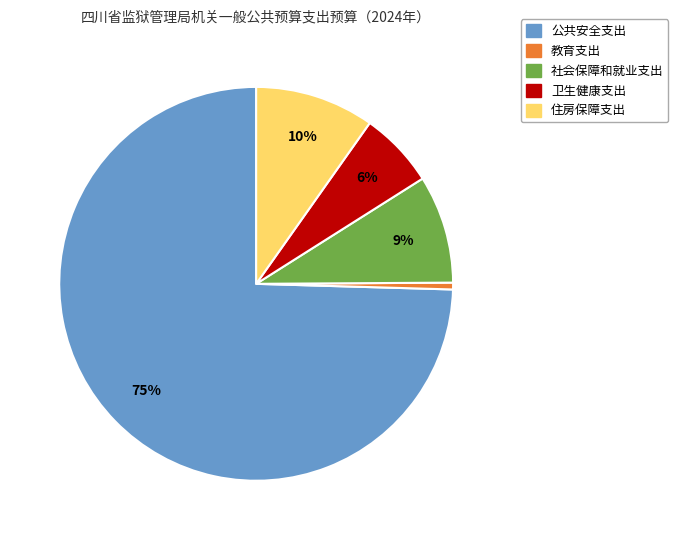

The 社会保障和就业支出 slice represents 14% of the pie. True or false?

False